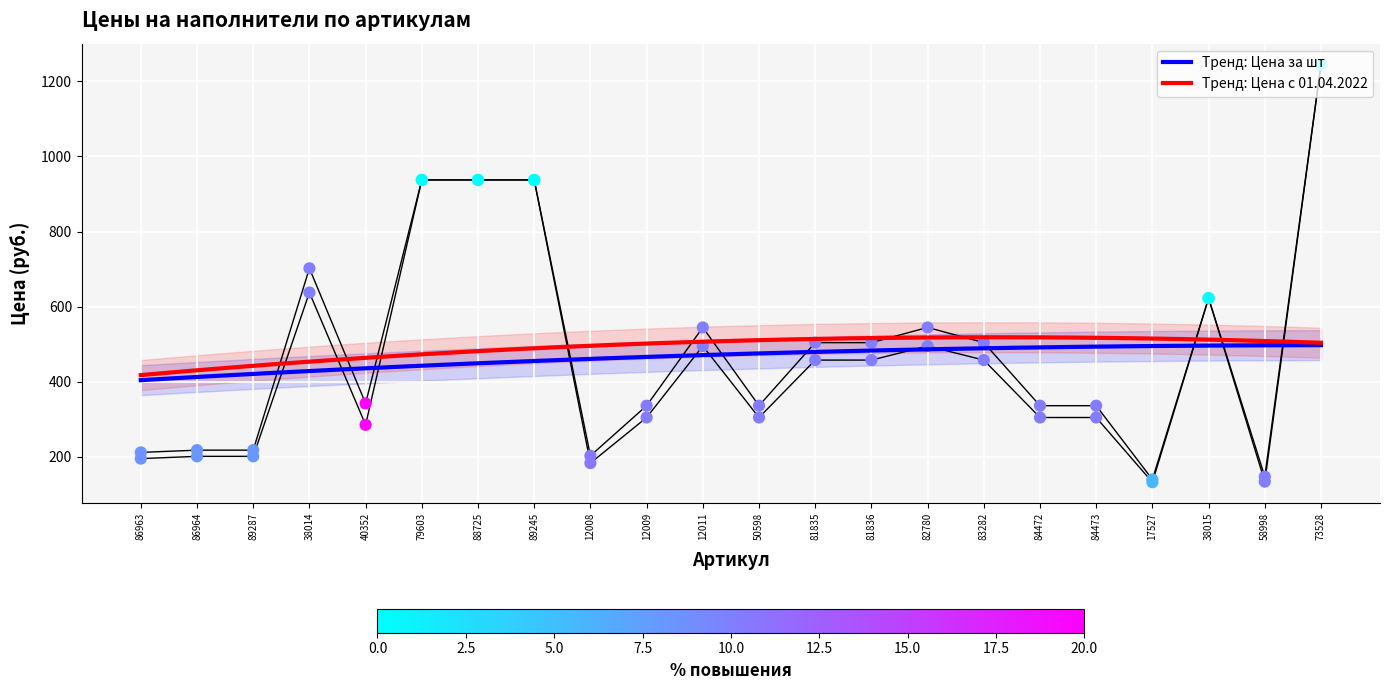

What are all the series names shown in the legend?

Цена за шт, Цена с 01.04.2022